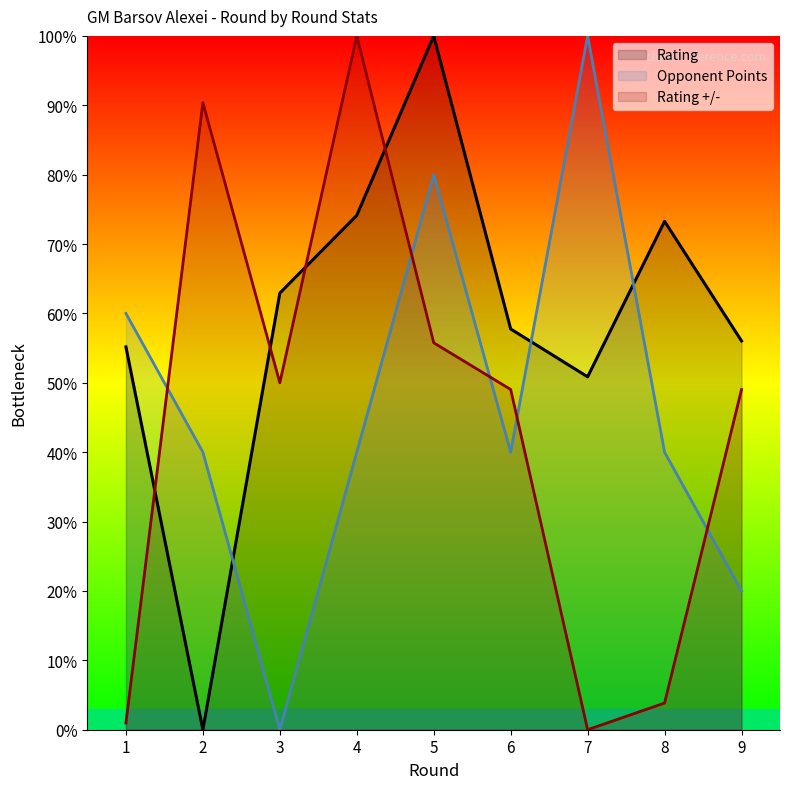

The value of Rating +/- at 9 is 19.8. True or false?

False